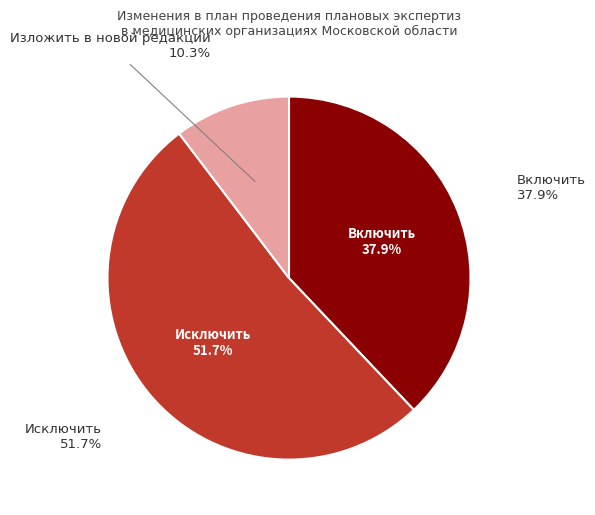

Rank the categories by value from highest to lowest.

Исключить, Включить, Изложить в новой редакции